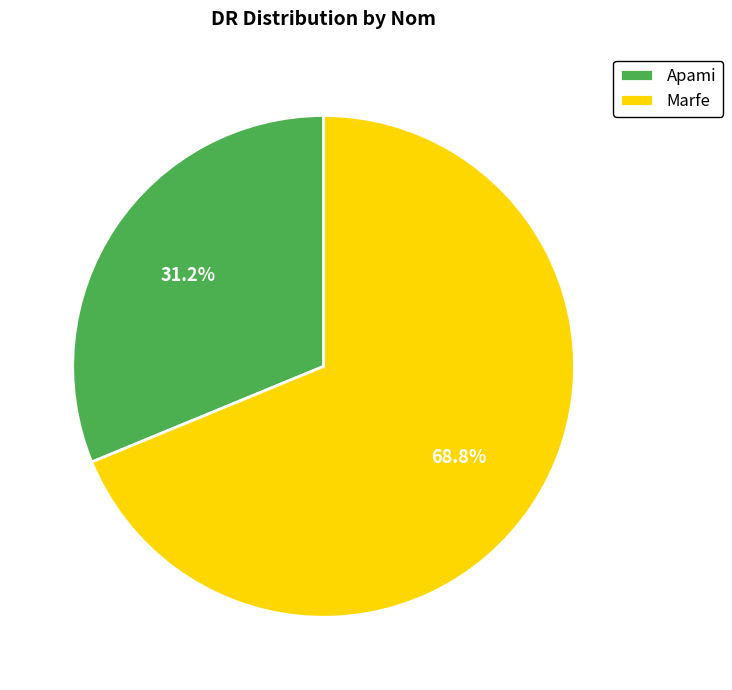

To the nearest percent, what percentage of the pie is Apami?

31%